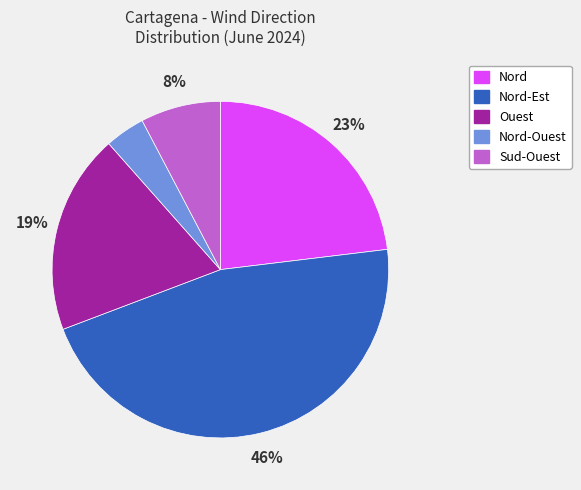

Is there any slice that represents more than half of the pie?

No